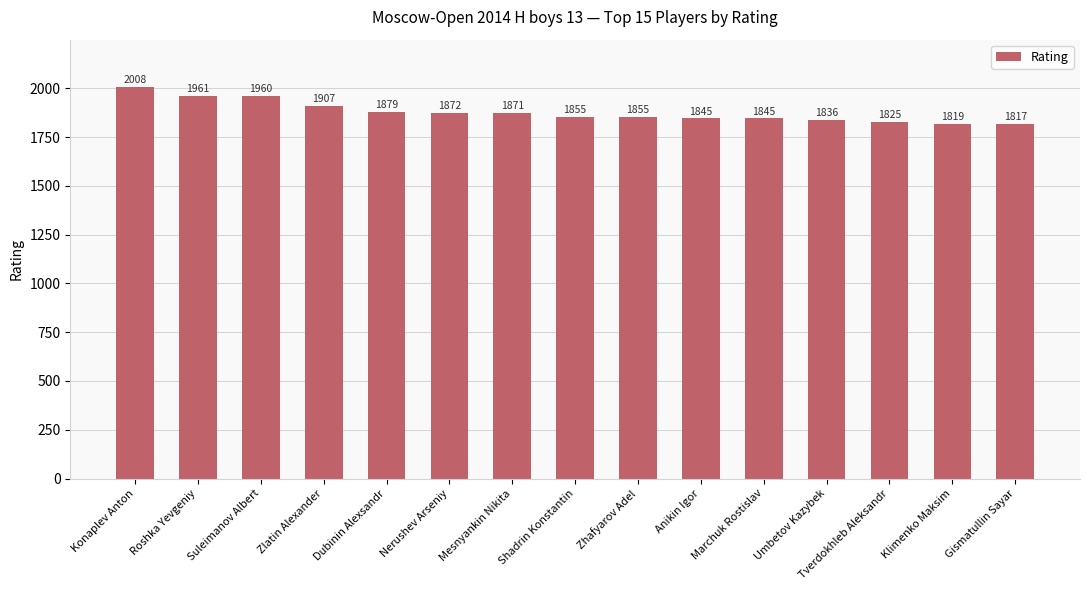

The chart shows a value of 1960 at Suleimanov Albert. True or false?

True